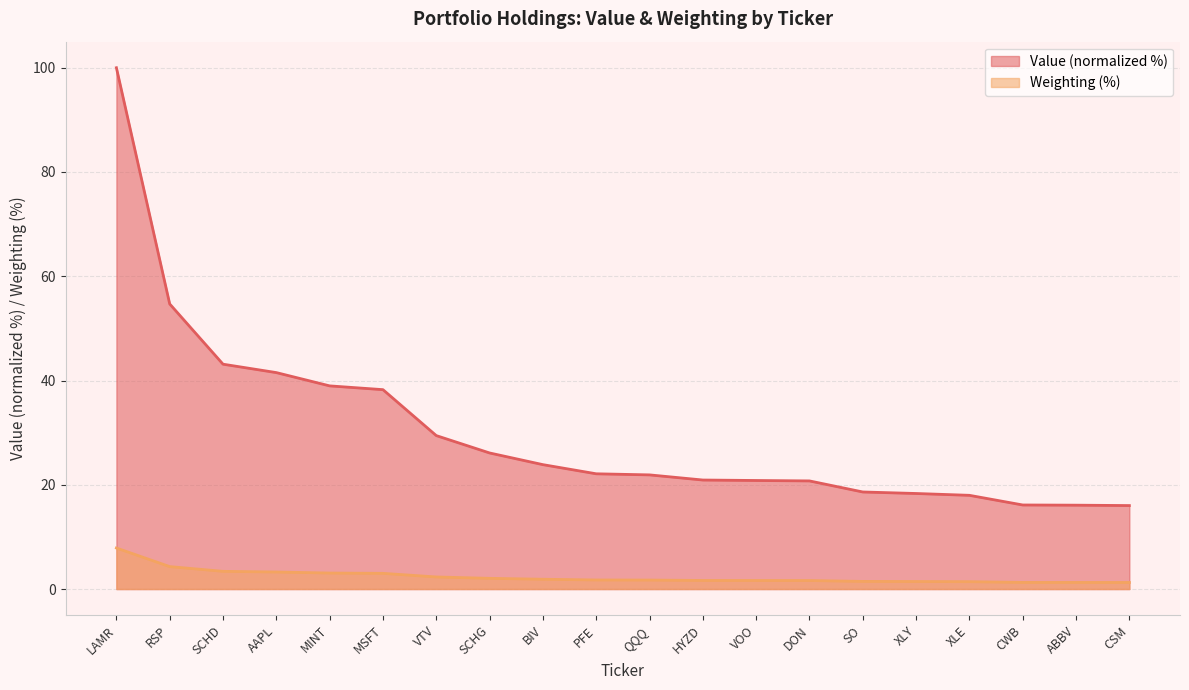

Is the value of Weighting at DON greater than the value of Value at HYZD?

No